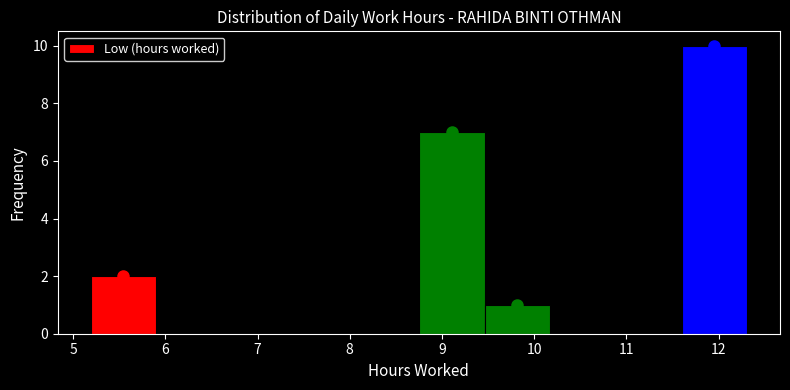

Reading left to right, list every bar in this chart as the range it spans on the x-axis followed by its height. Neither the bar edges nor the heights are printed on the chart, so give them approximately, as read against the axes.

5.2 to 5.9: 2
5.9 to 6.6: 0
6.6 to 7.3: 0
7.3 to 8.0: 0
8.0 to 8.8: 0
8.8 to 9.5: 7
9.5 to 10.2: 1
10.2 to 10.9: 0
10.9 to 11.6: 0
11.6 to 12.3: 10